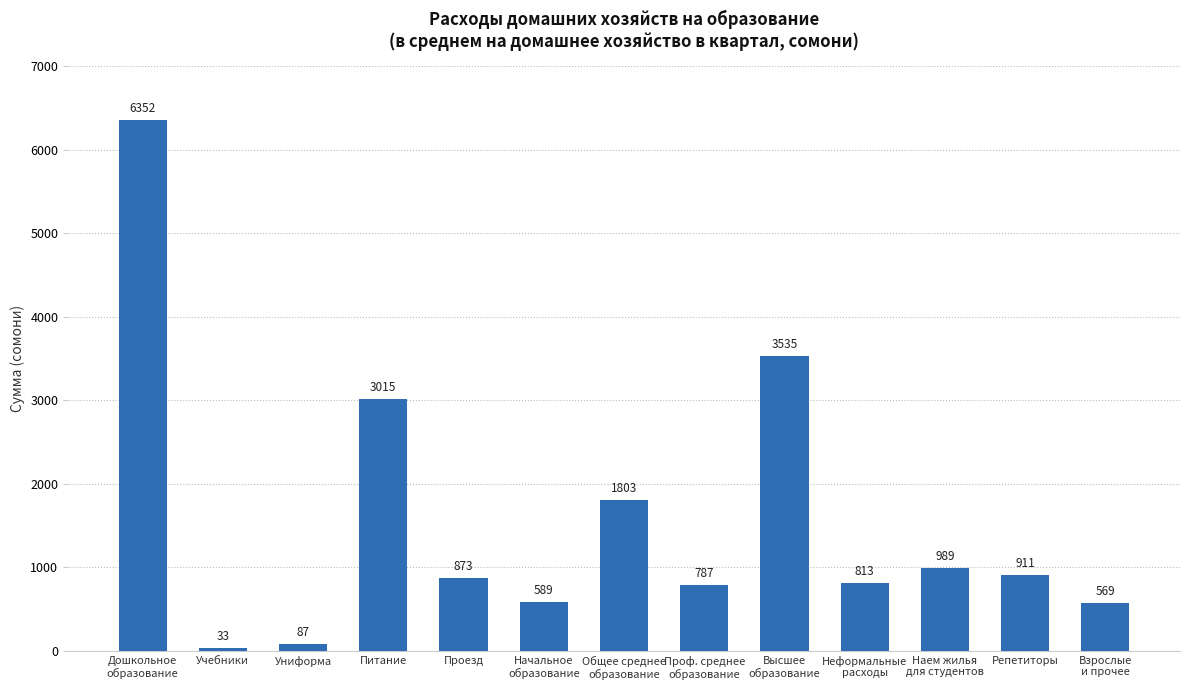

Which label corresponds to the smallest value in the chart?

Учебники